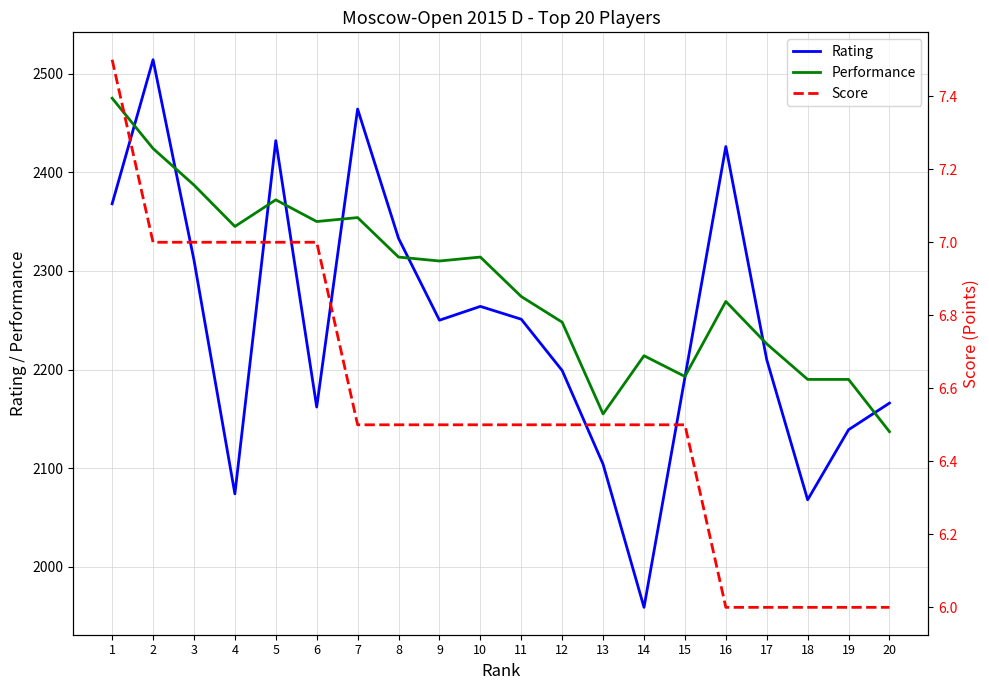

What is the total value across all series at 15?

4391.5